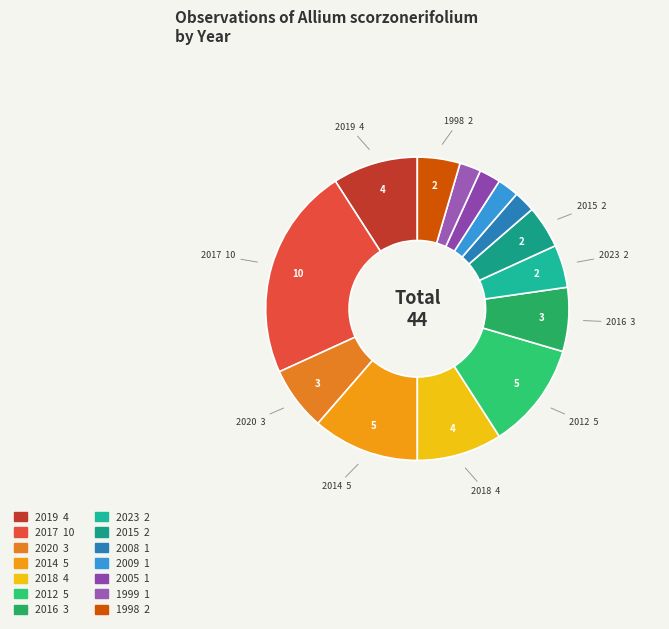

Do 2012 and 2014 together represent more than half of the pie?

No